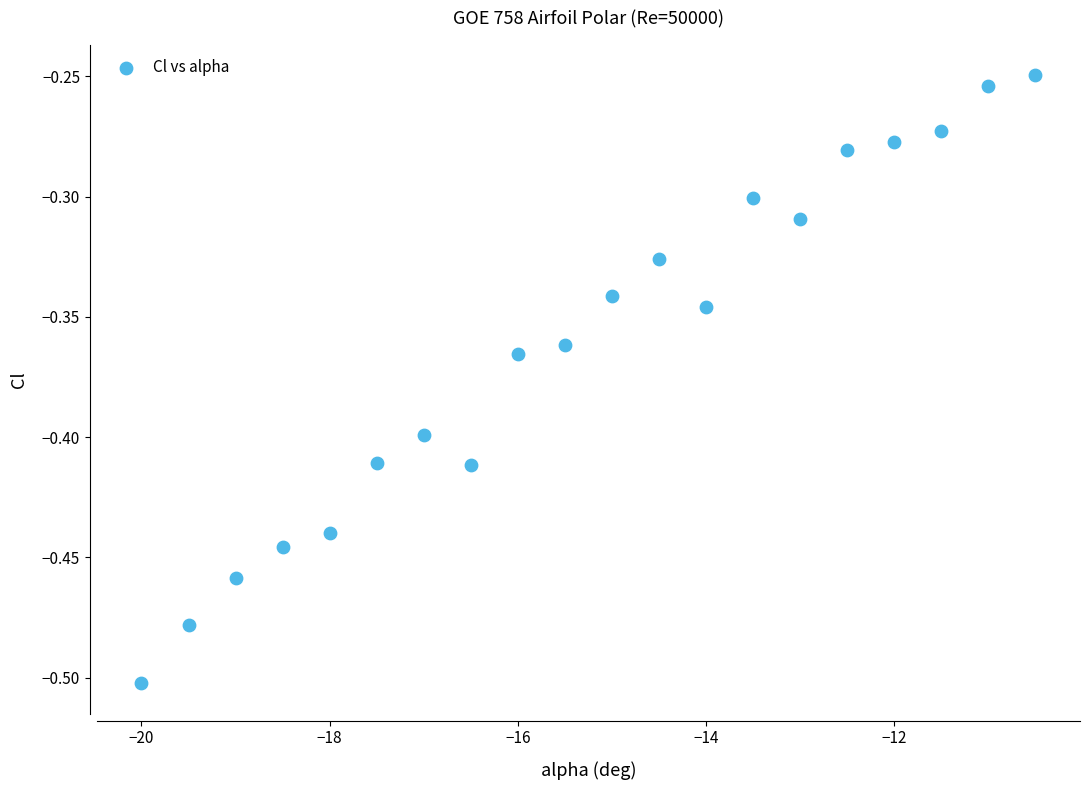

What is the range of Y values (max minus min)?

0.3